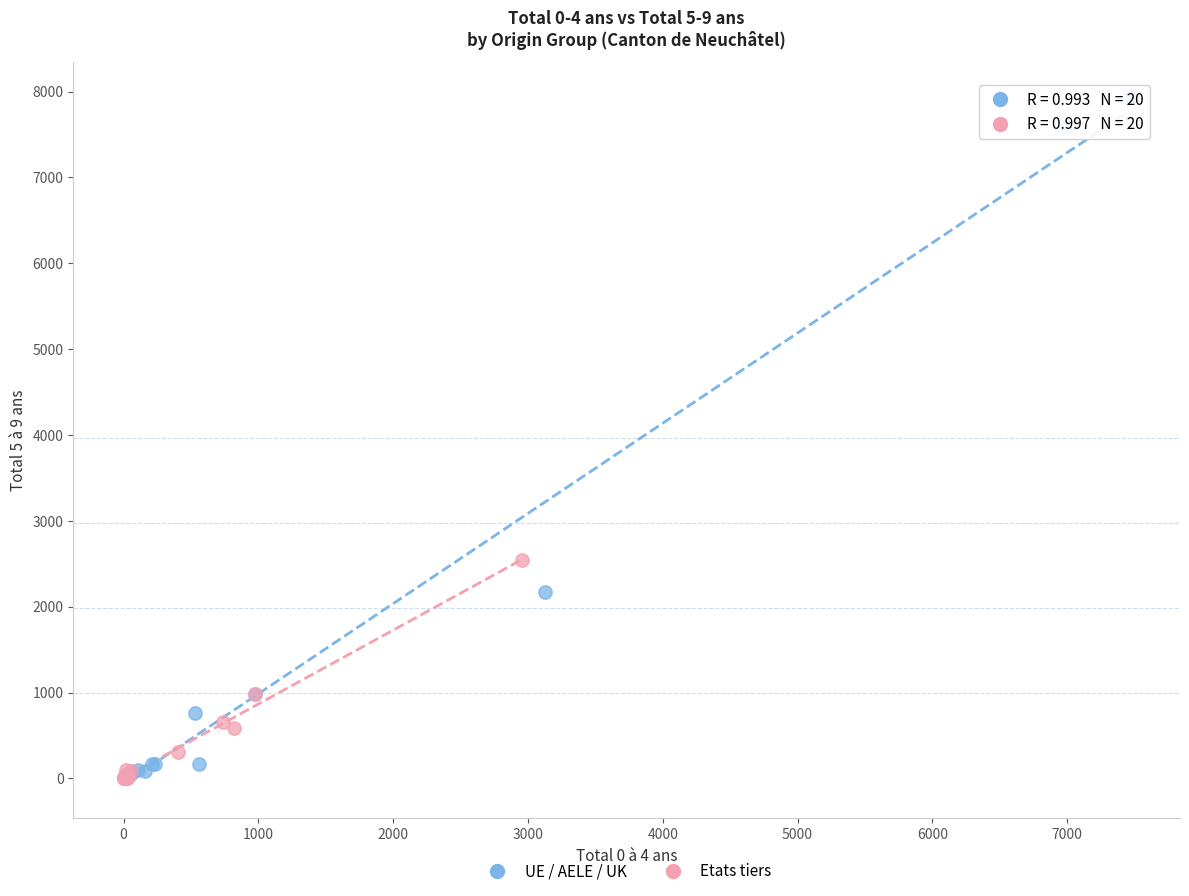

What are all the series names shown in the legend?

UE / AELE / UK, Etats tiers